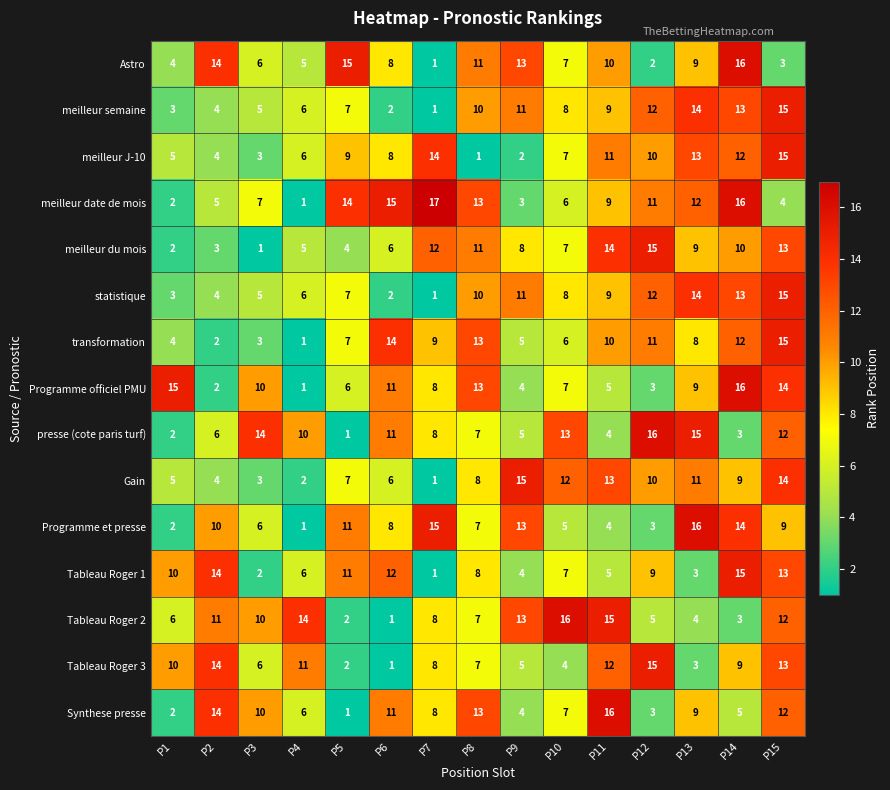

What is the sum of all Astro values?

124